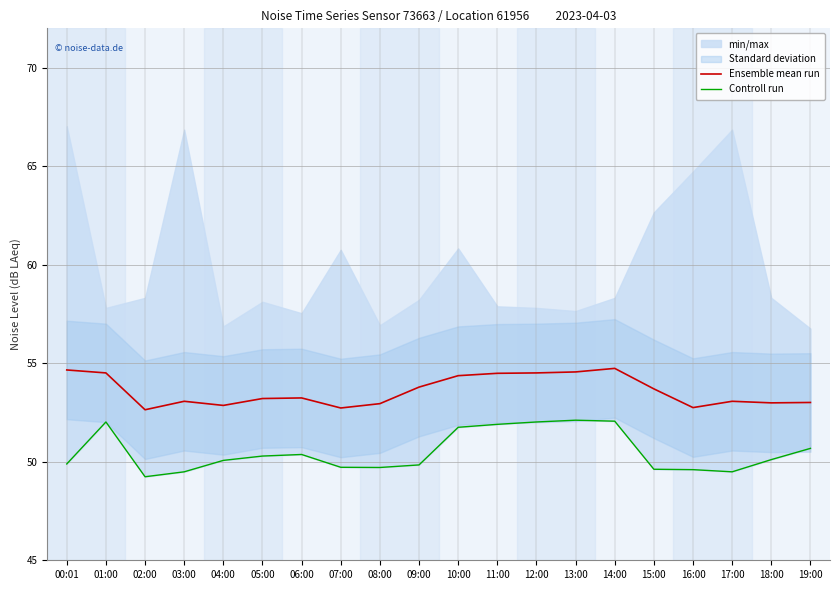

List the series in order of their peak value, highest first.

Ensemble mean run, Controll run